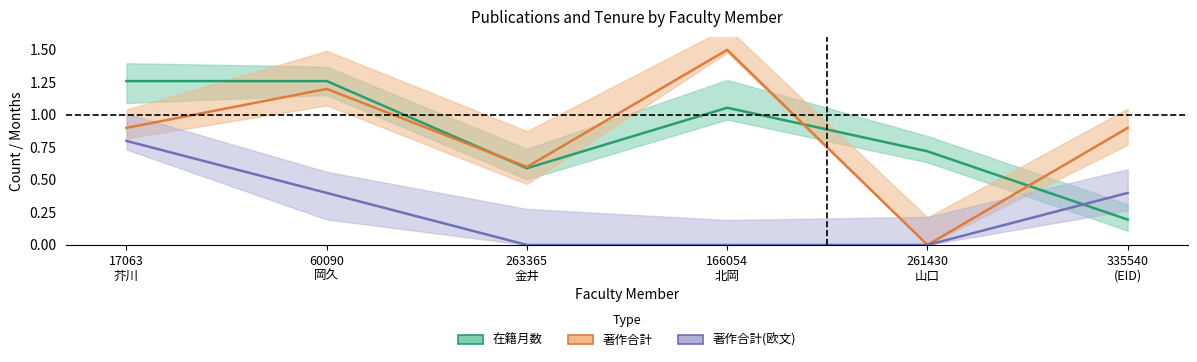

The value of 著作合計 at 17063
芥川 is 0.2. True or false?

False